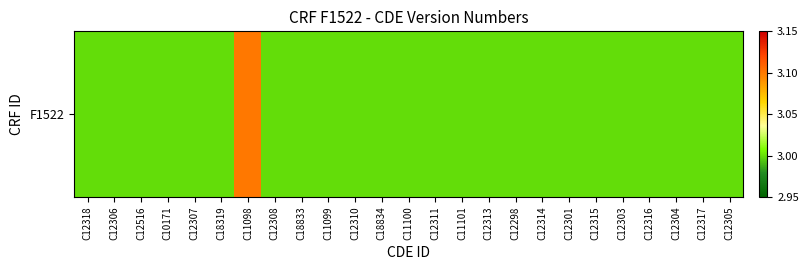

What is the difference between the maximum and minimum values?

0.1